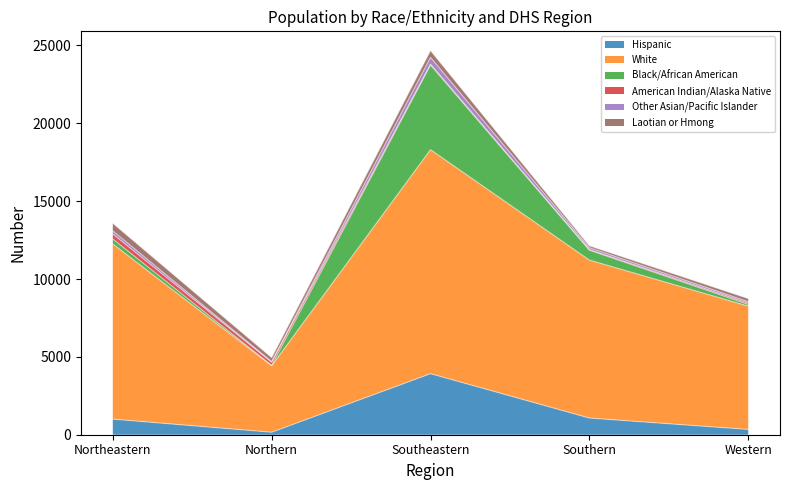

True or false: Other Asian/Pacific Islander and White cross at least once.

False